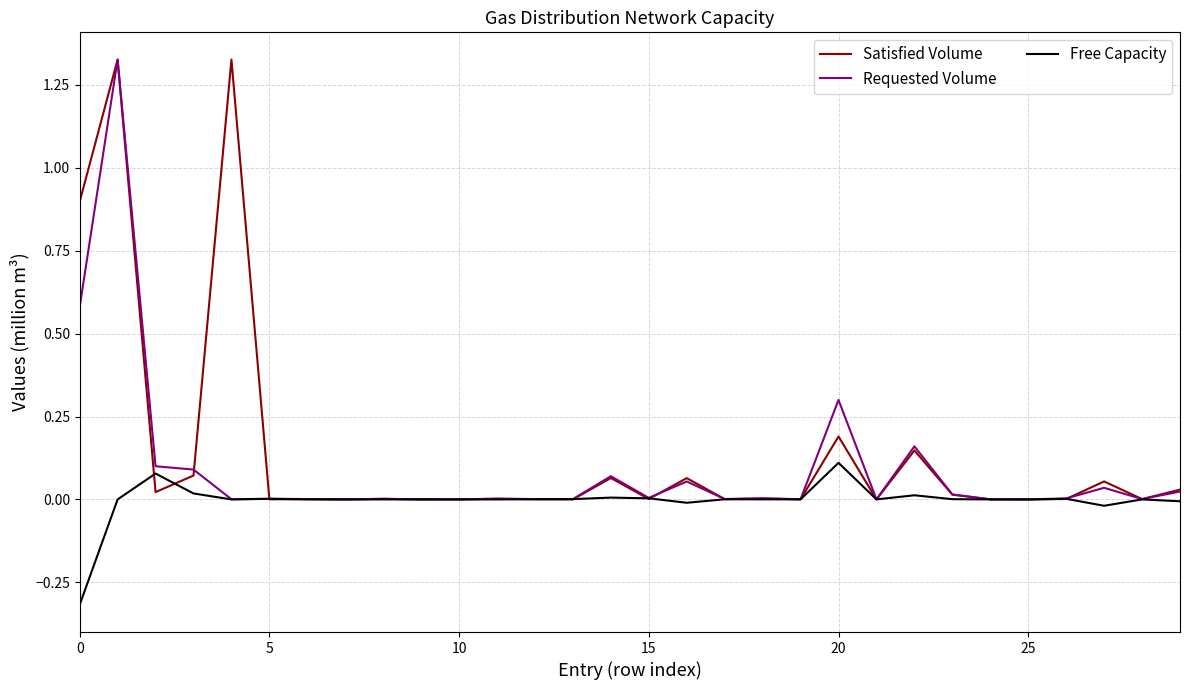

List the series in order of their overall mean, lowest first.

Free Capacity, Requested Volume, Satisfied Volume